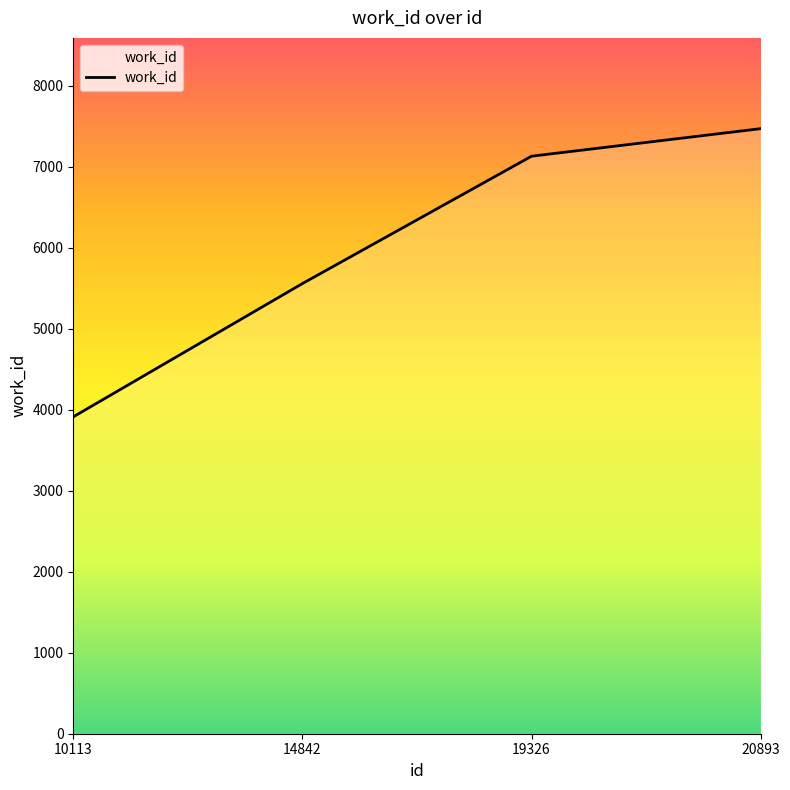

What is the approximate value at 20893, to the nearest 10?

7470